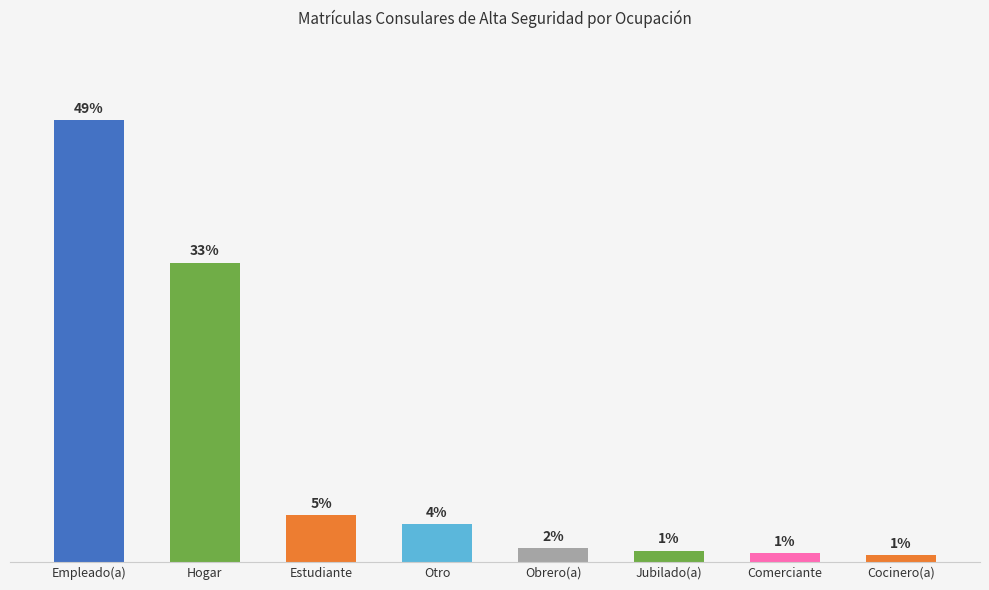

Which label corresponds to the largest value in the chart?

Empleado(a)